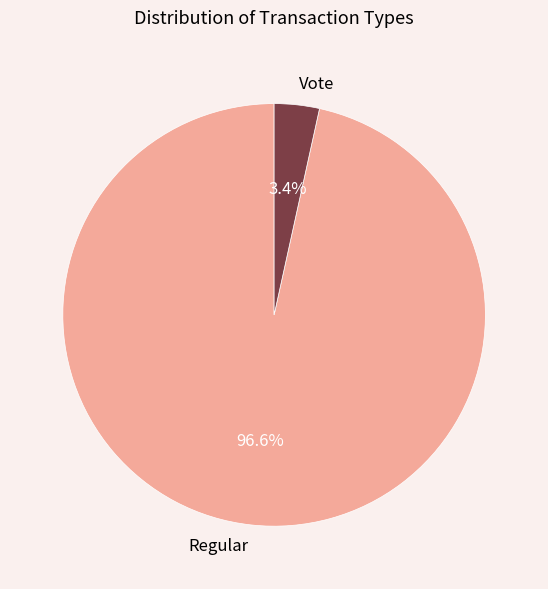

How many slices are in this pie chart?

2